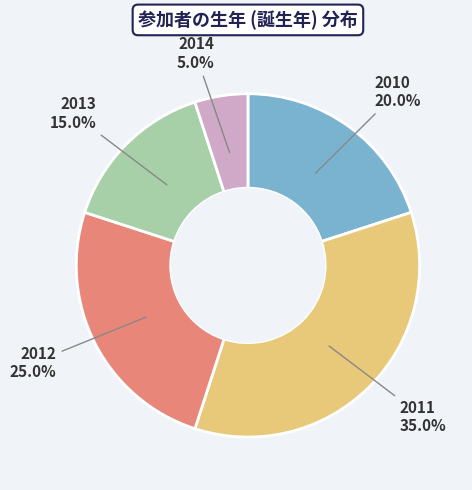

Is there a majority slice in this chart?

No